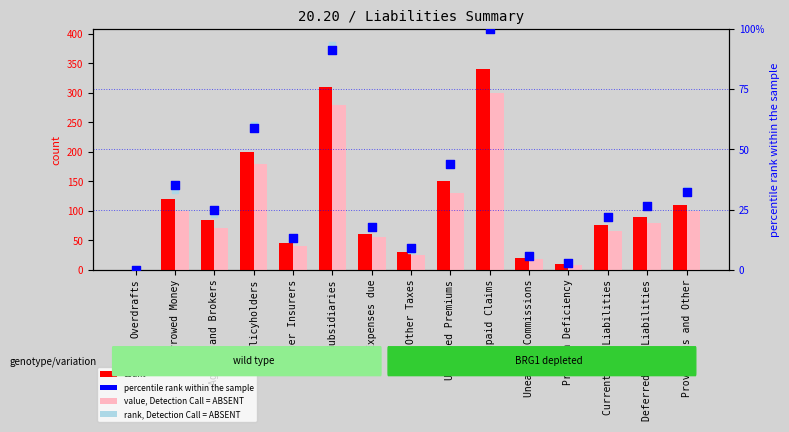

Which series contains the highest Y value?

count (Current)